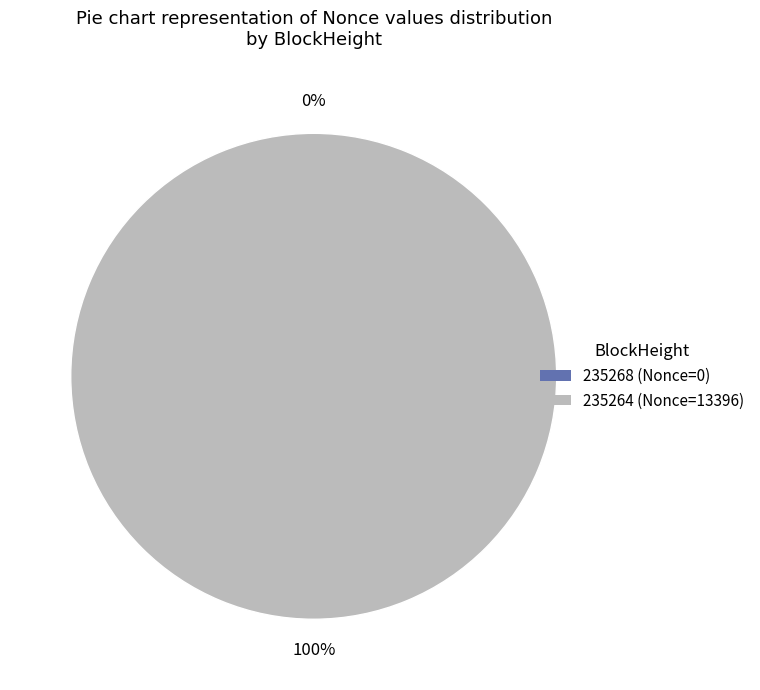

The 235264 slice represents 100% of the pie. True or false?

True